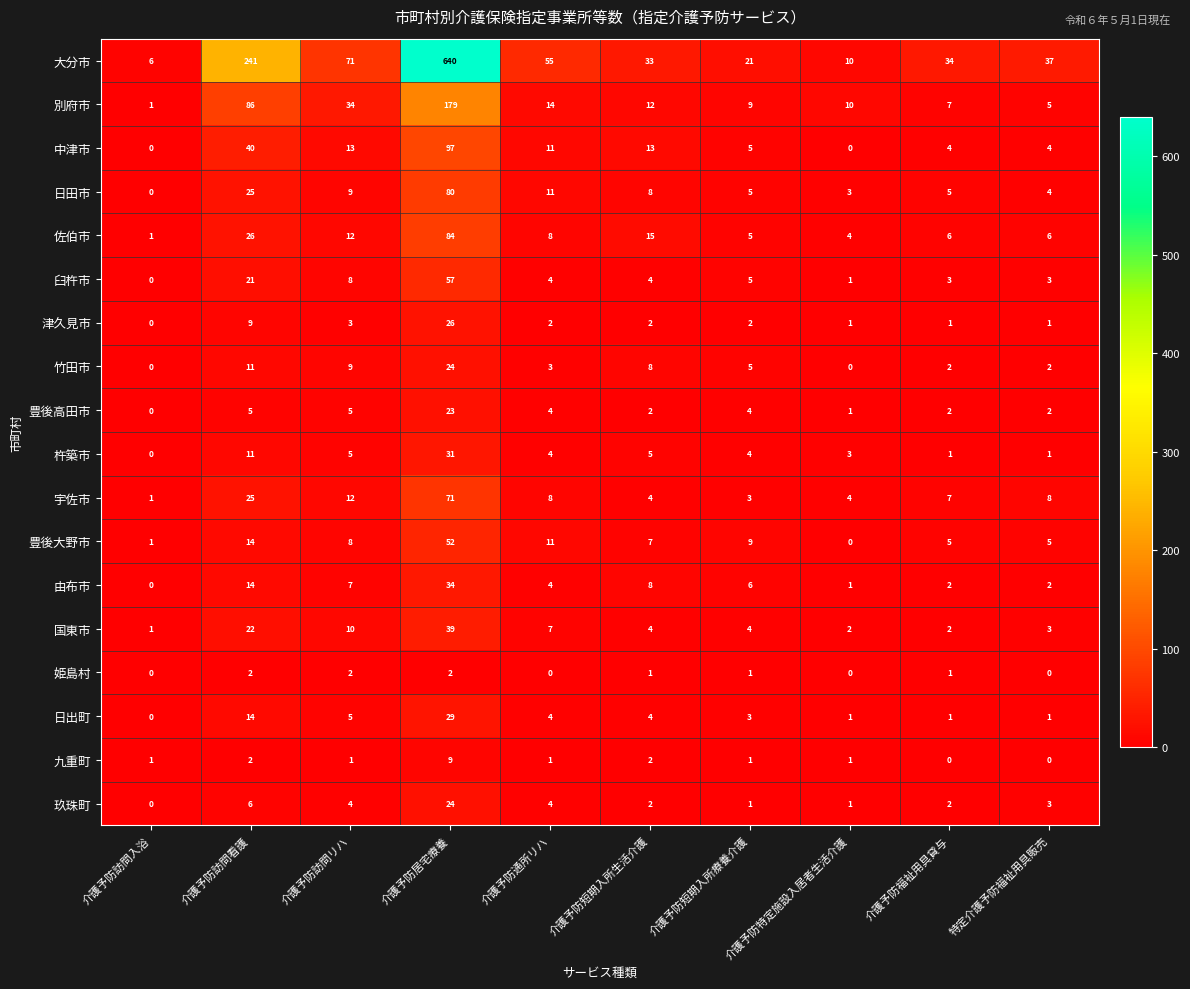

The 日出町 series shows 1 at 介護予防特定施設入居者生活介護. True or false?

True